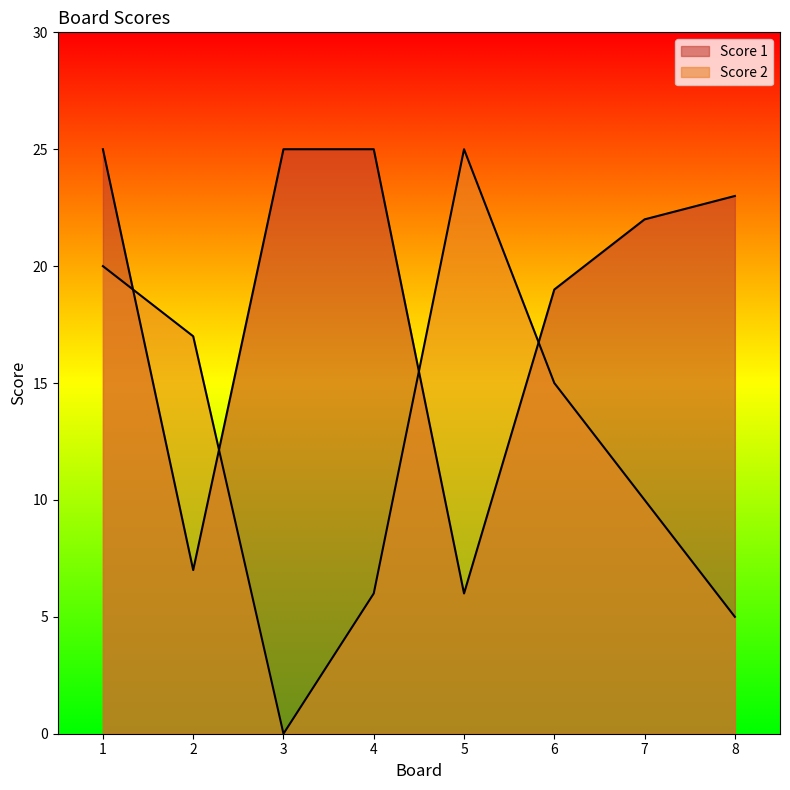

Which has a higher value, 3 or 4?

3